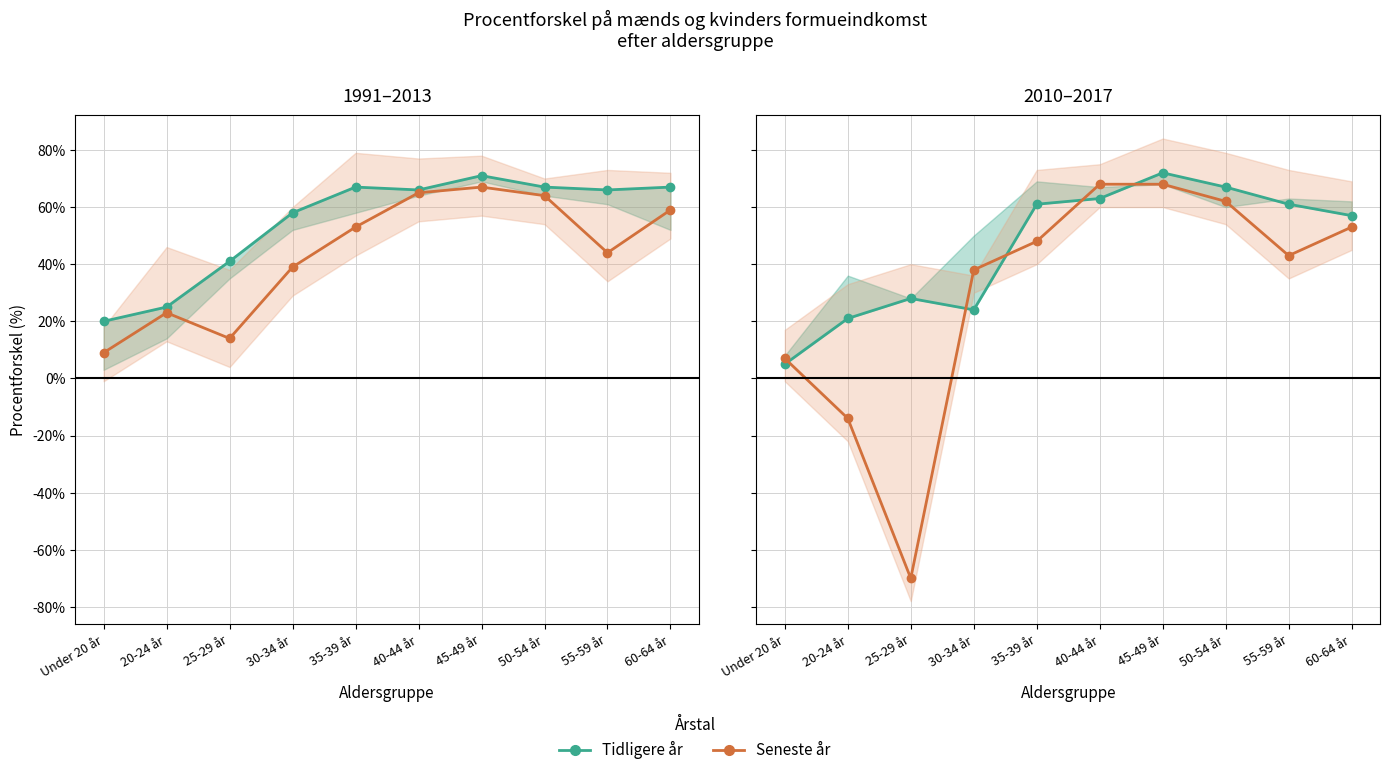

Is the value of 2000 (tidlig) at 30-34 år greater than the value of 2013 (sen) at 35-39 år?

Yes